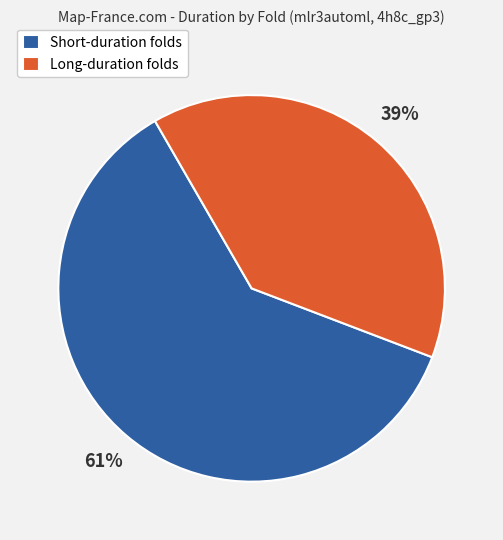

What is the ratio of the value at Short-duration folds to the value at Long-duration folds?

1.6